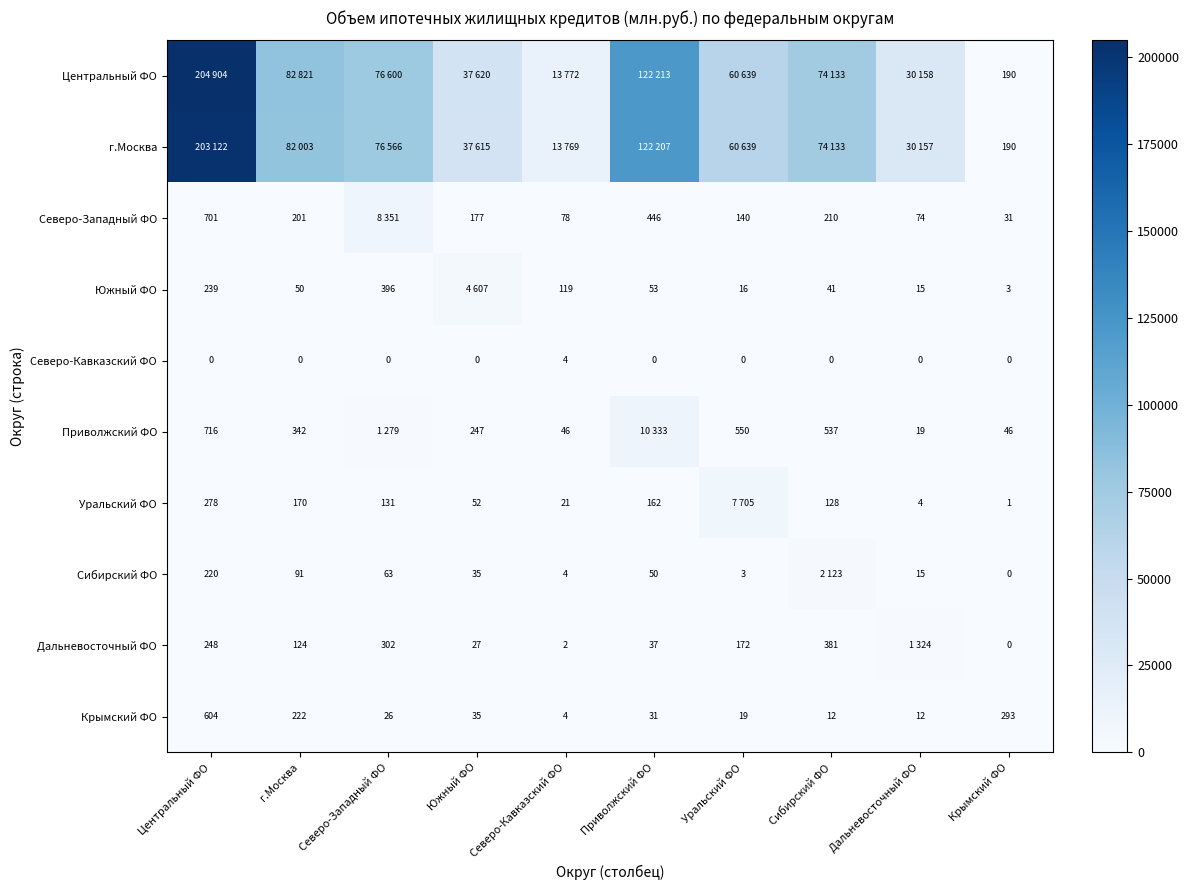

Is it true that Северо-Кавказский ФО equals 1 at Южный ФО?

False